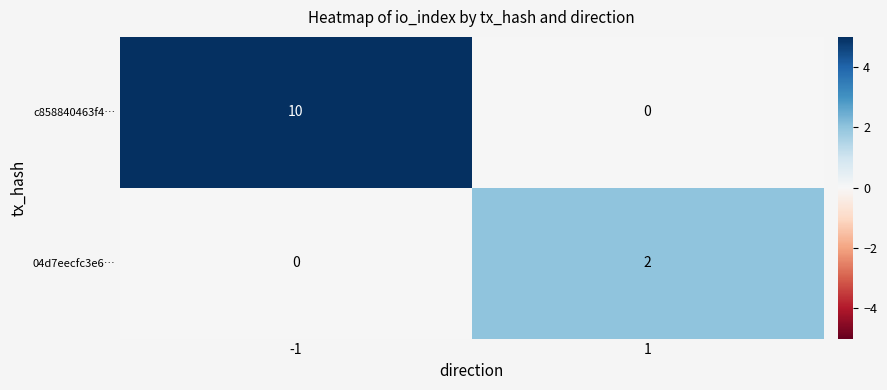

What is the sum of the c858840463f4… values at -1 and 1?

10